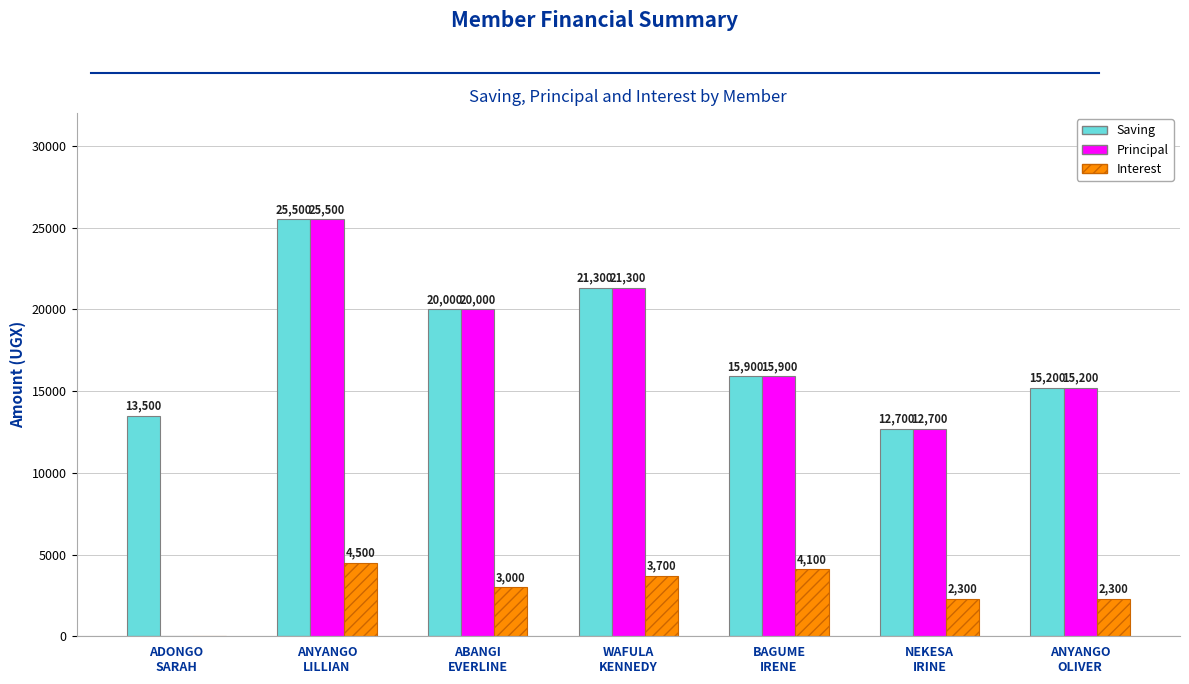

Is it true that Principal equals 24781 at ANYANGO
OLIVER?

False